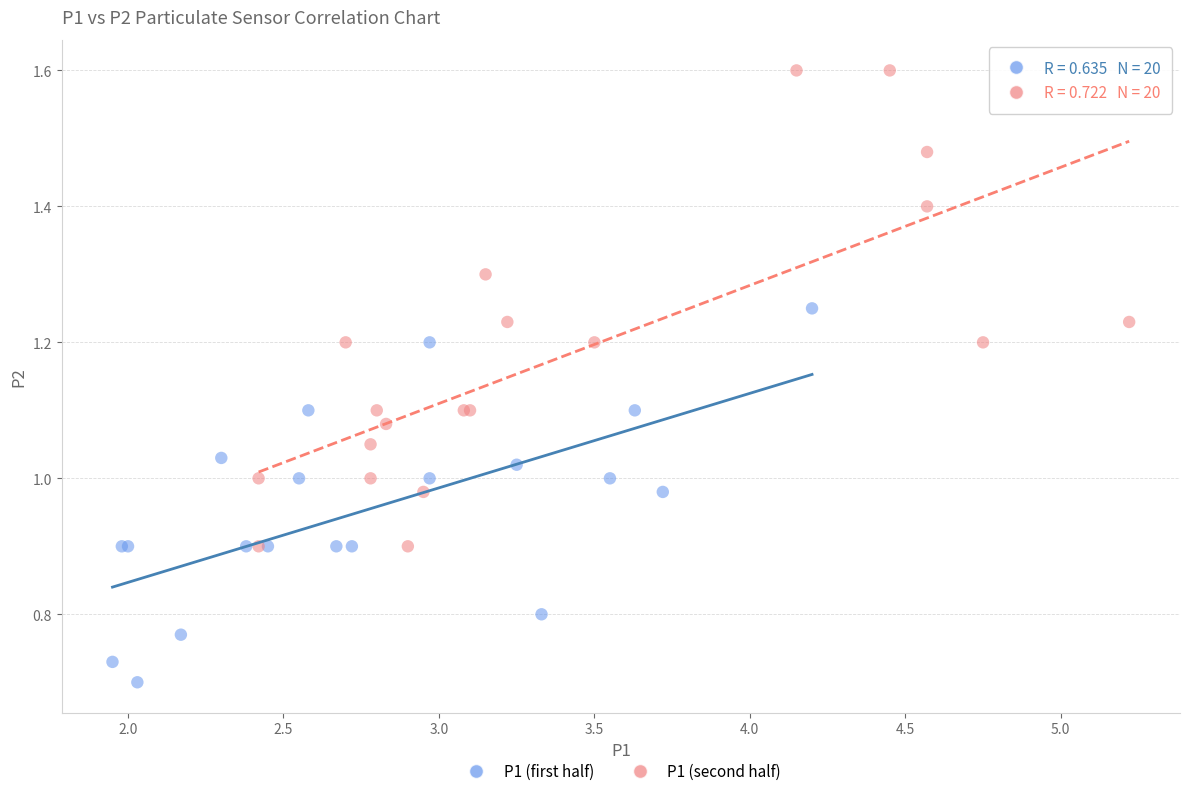

What are all the series names shown in the legend?

P1 (first half), P1 (second half)